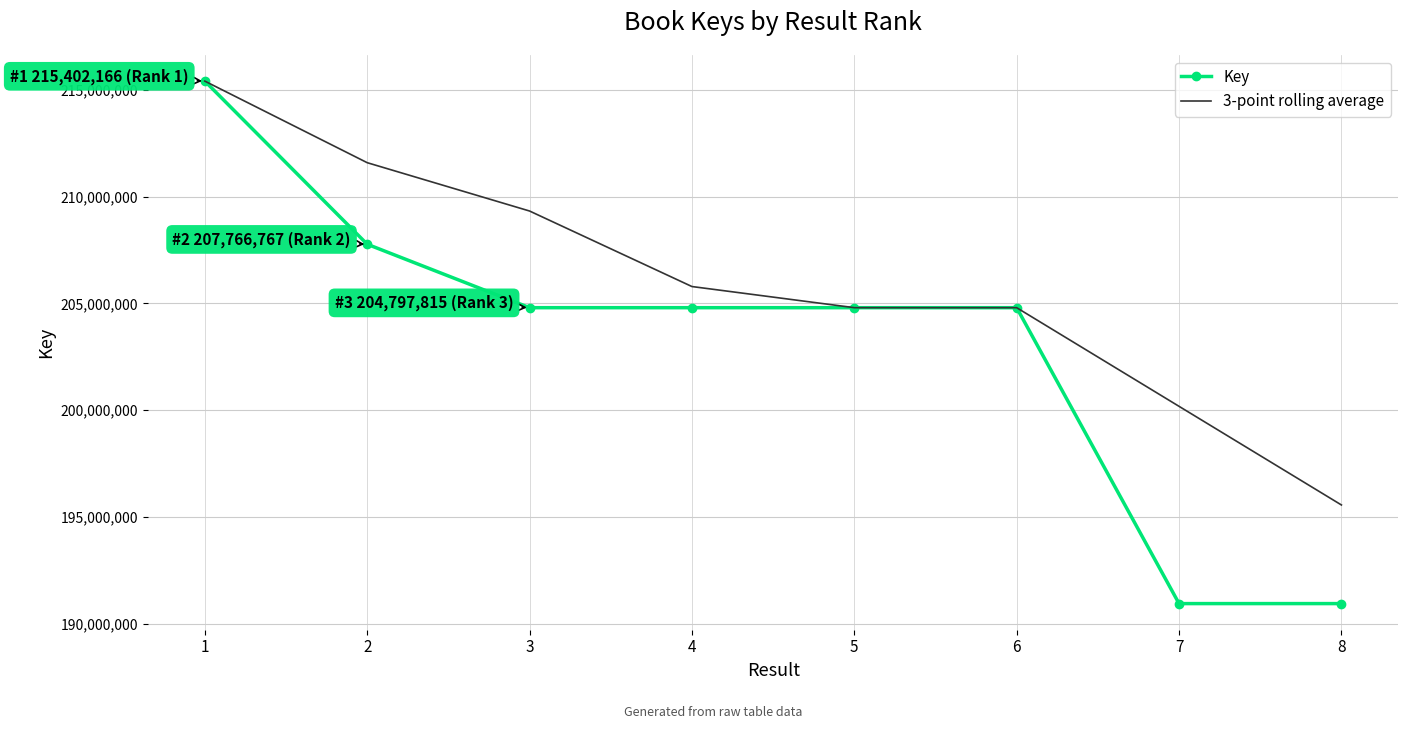

Is the value of Key at 1 greater than the value of 3-point rolling average at 2?

Yes